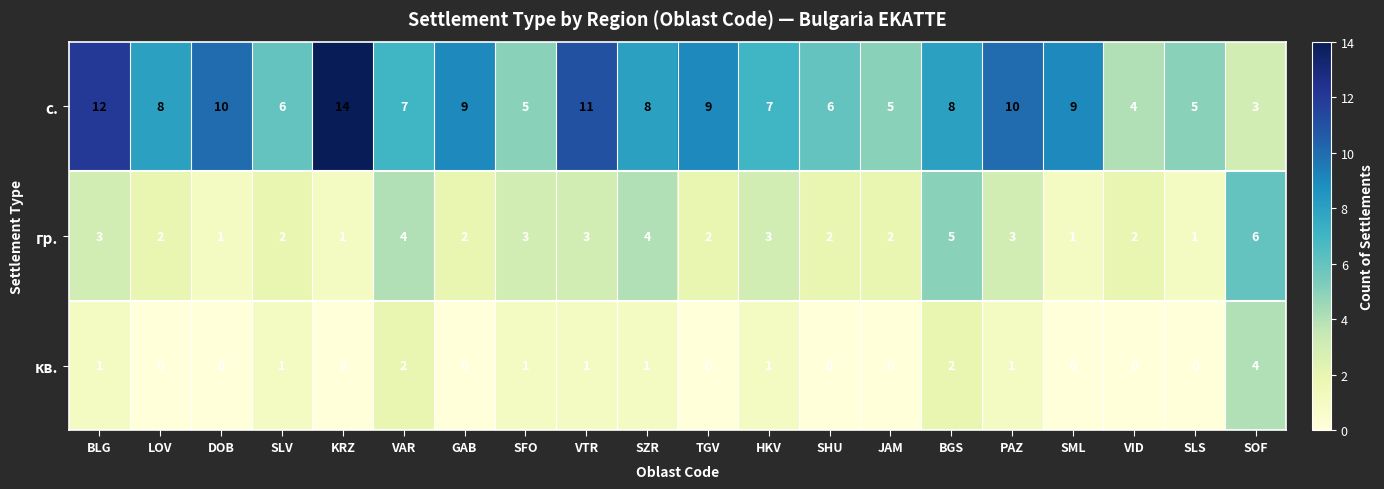

At GAB, list the series in order from largest to smallest.

с., гр., кв.